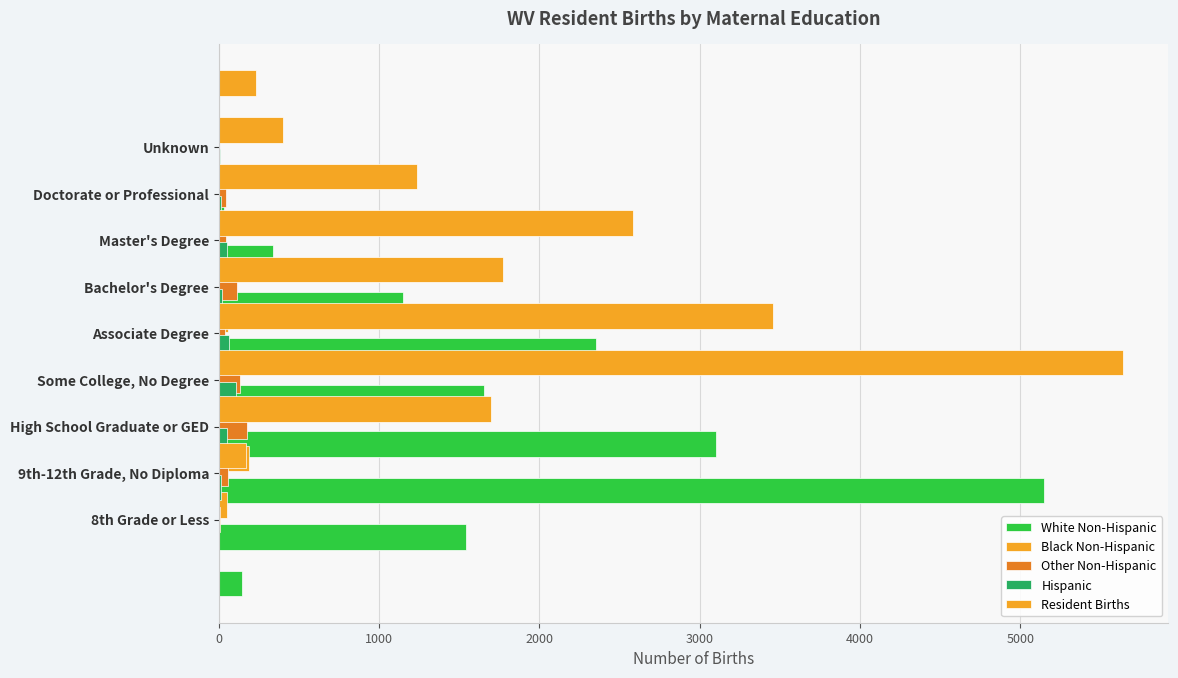

Reading right to left, extract all data points from this chart.

White Non-Hispanic: 36	339	1152	2353	1655	3101	5146	1539	144
Black Non-Hispanic: 2	11	20	59	53	144	191	51	4
Other Non-Hispanic: 1	44	43	115	42	135	179	55	6
Hispanic: 2	6	17	54	19	67	107	51	14
Resident Births: 235	401	1234	2584	1770	3456	5640	1700	169